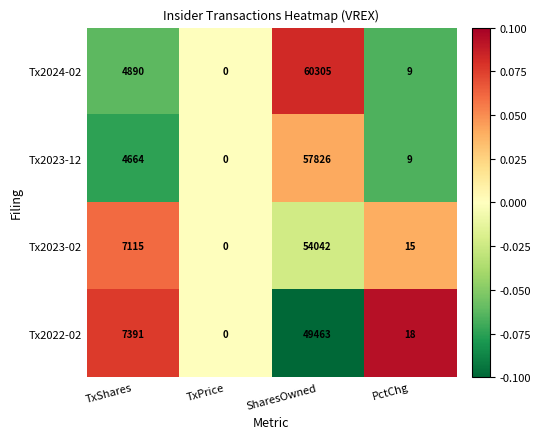

Which series changed the most between TxPrice and SharesOwned?

Tx2024-02